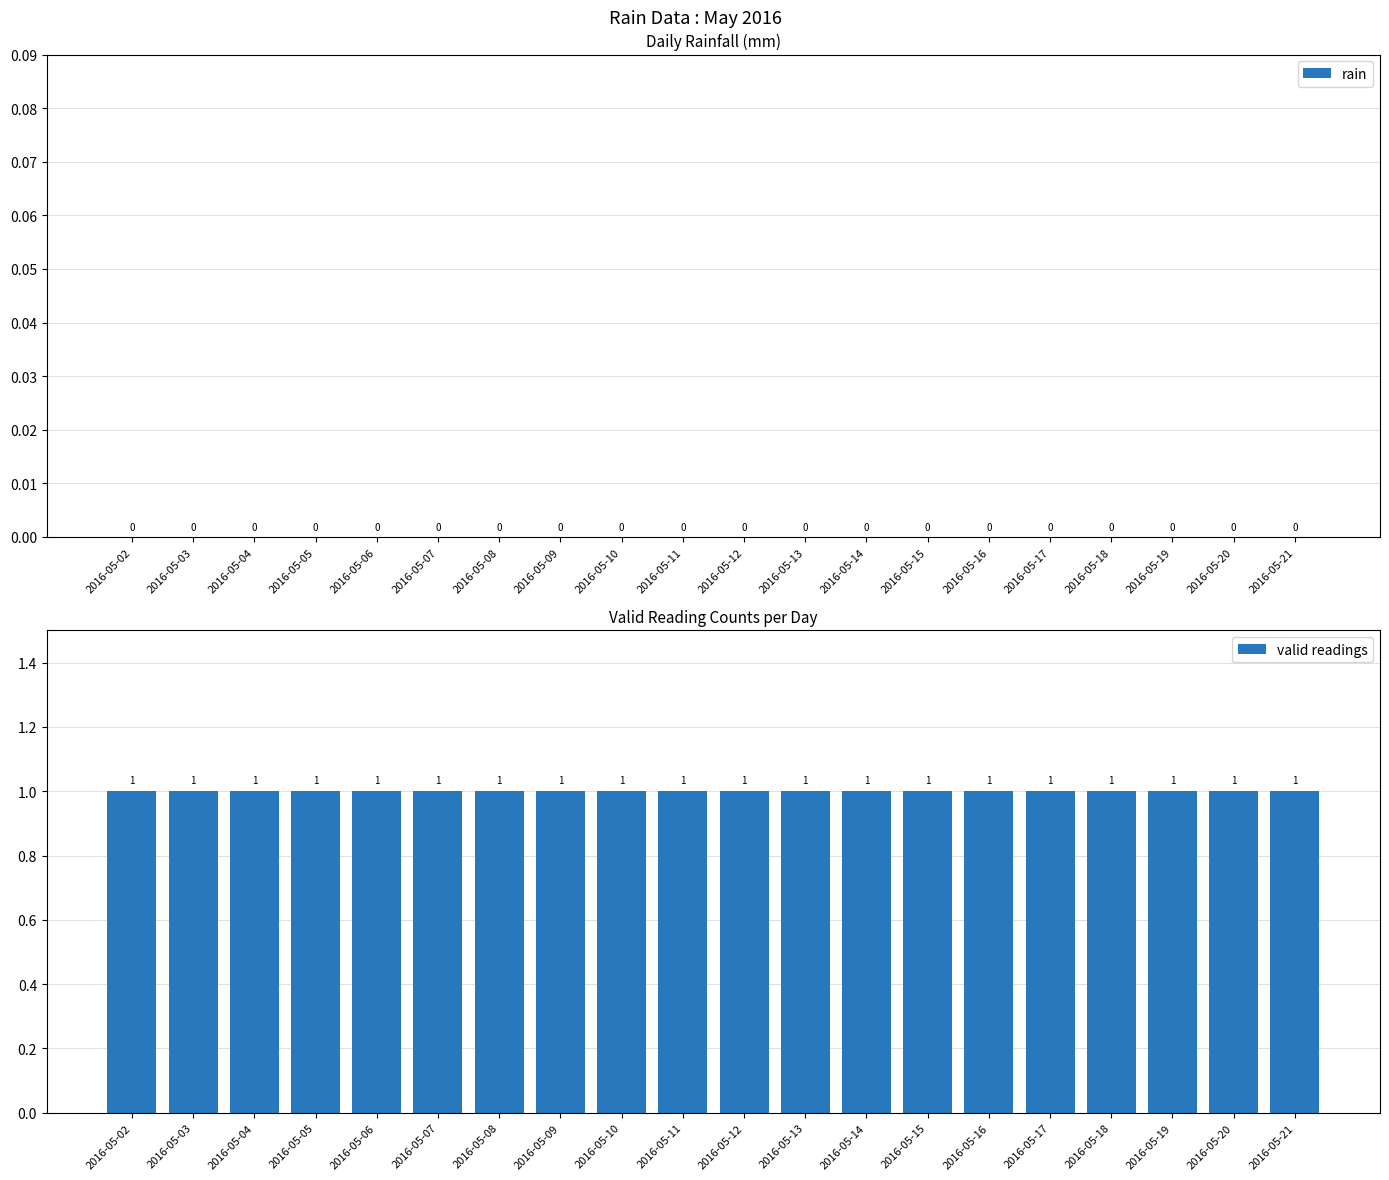

Which series has the largest total across all categories?

valid readings